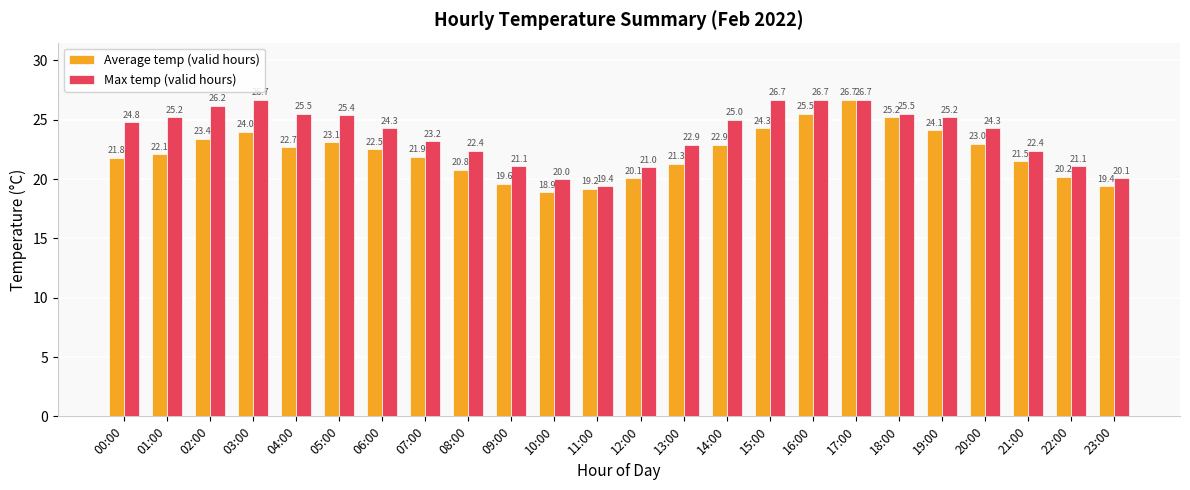

What is the total value across all series at 19:00?

49.3